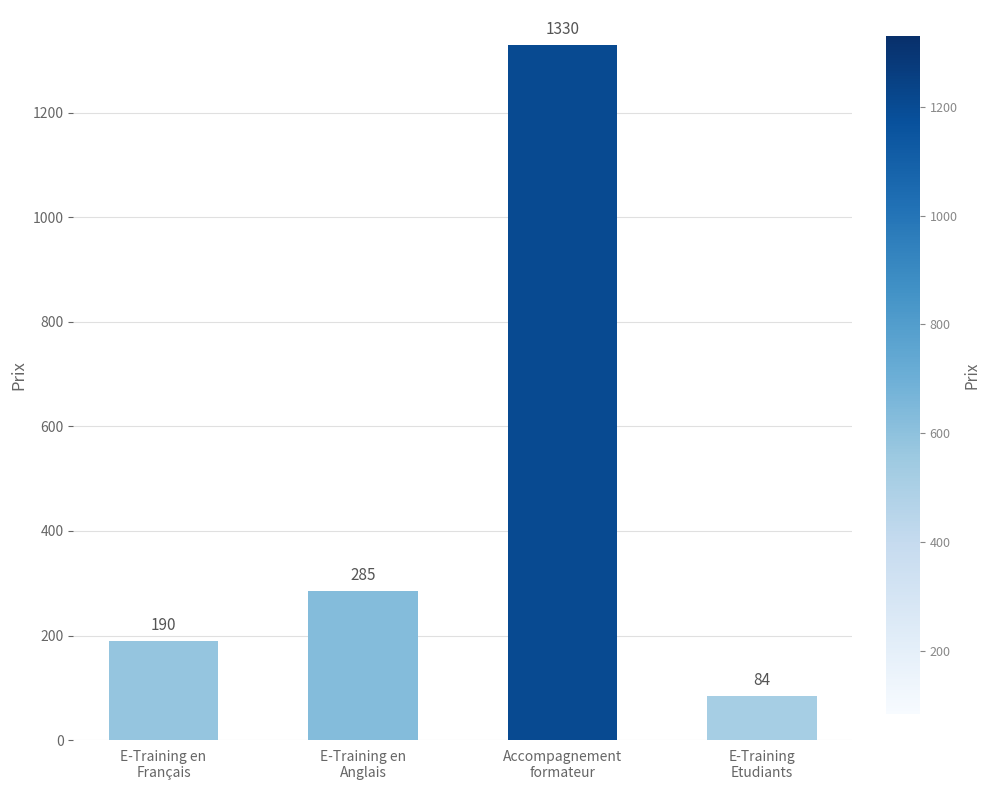

How many data points are less than 285?

2